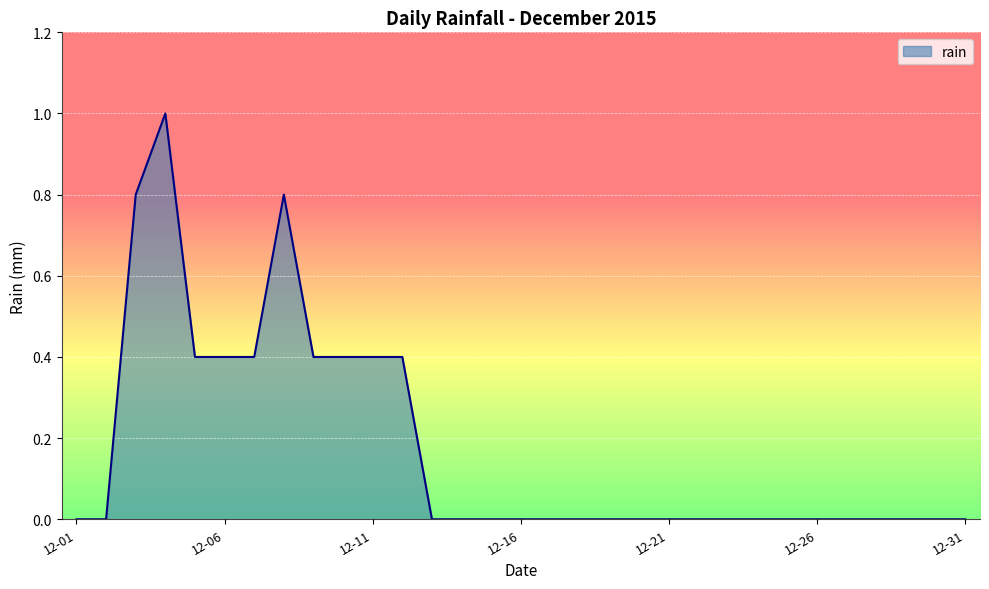

What is the maximum value shown in the chart?

1.0